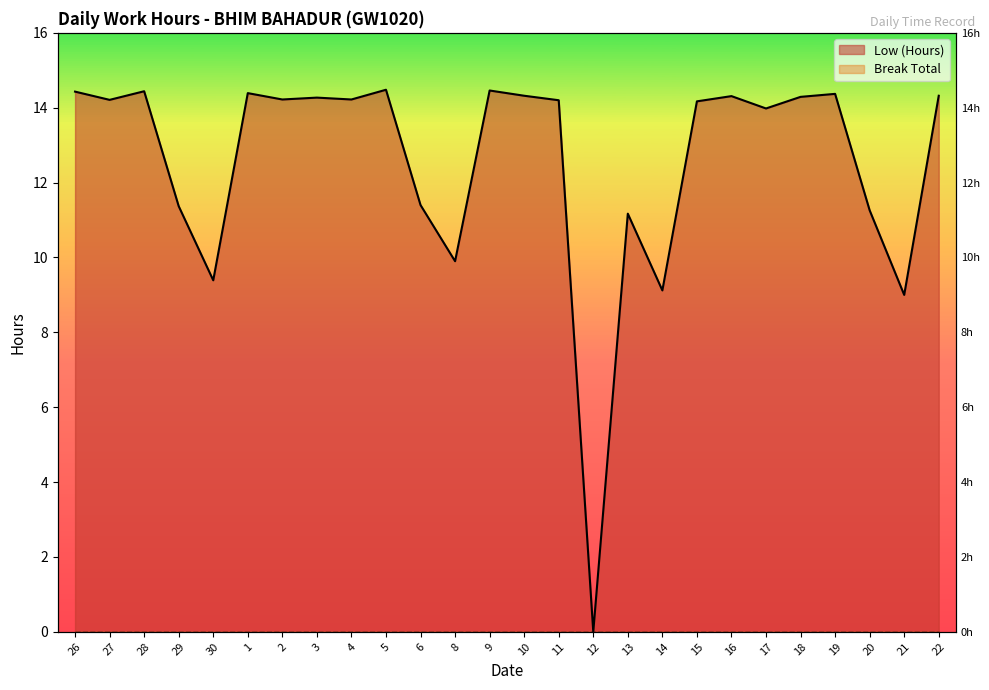

What is the sum of the values at 6 and 4?

25.6